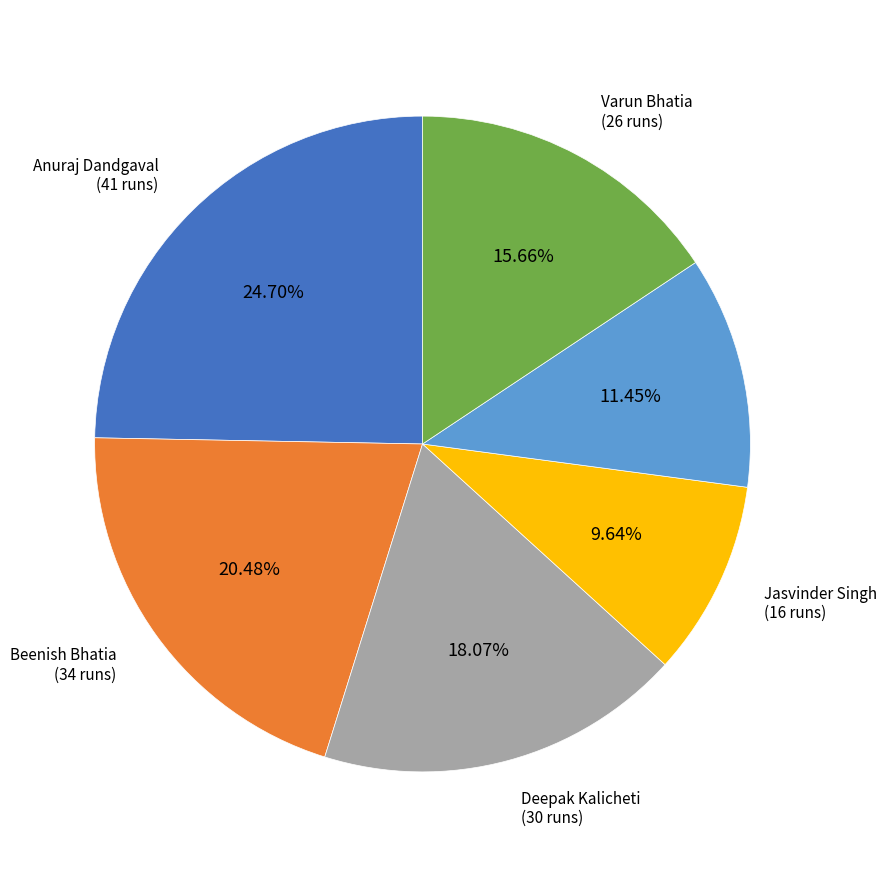

Is there any slice that represents more than half of the pie?

No